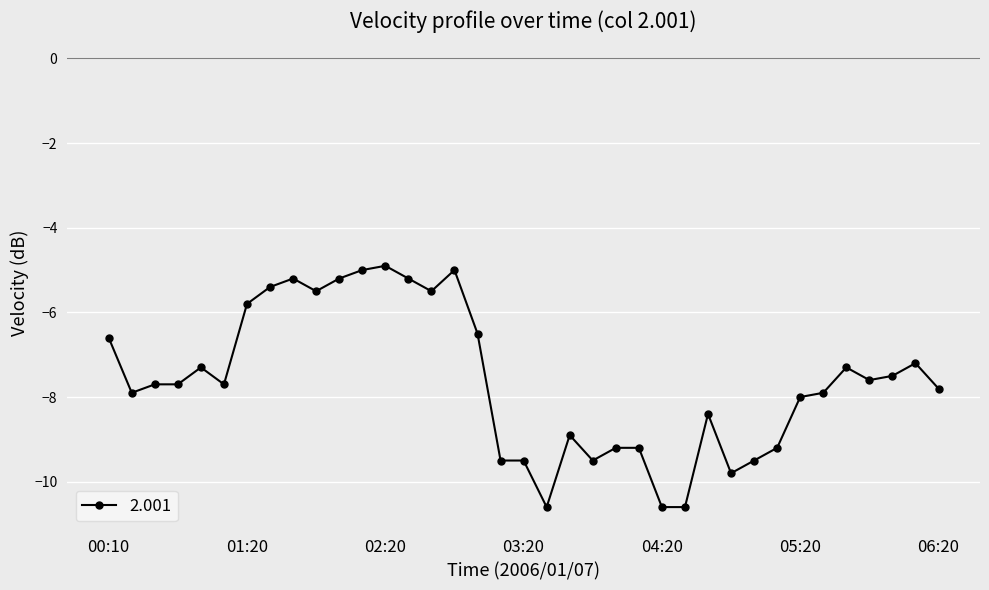

What is the minimum value shown in the chart?

-10.6